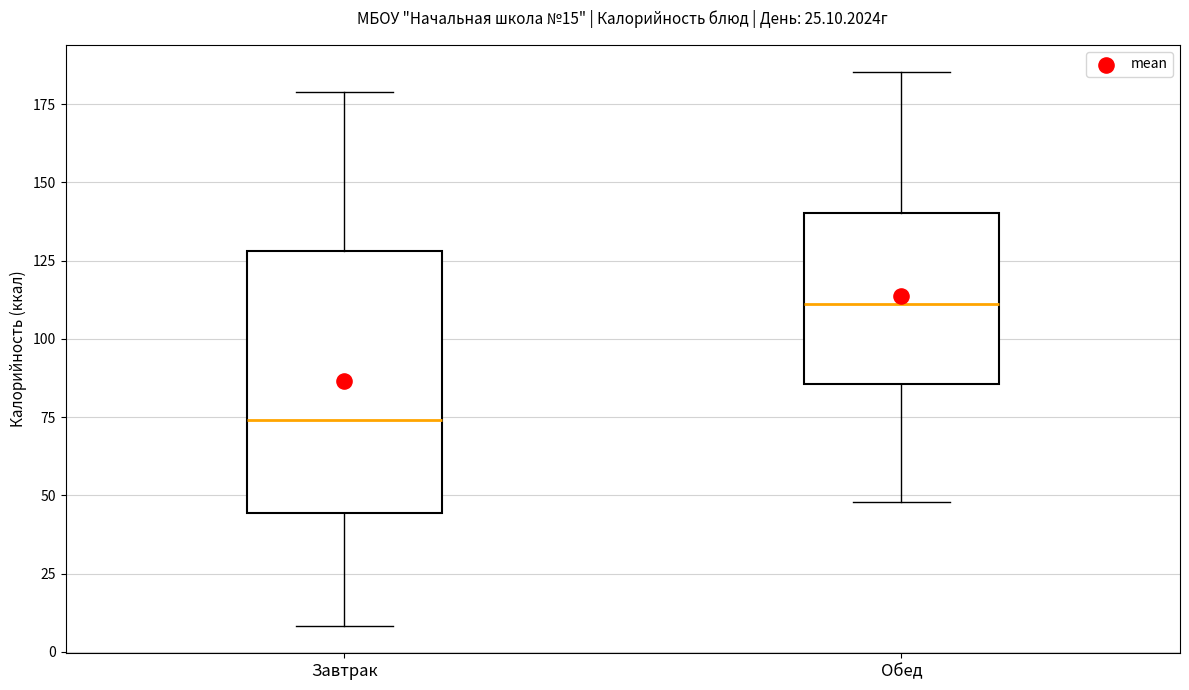

Which box is the tallest, from its lower edge to its upper edge?

Завтрак